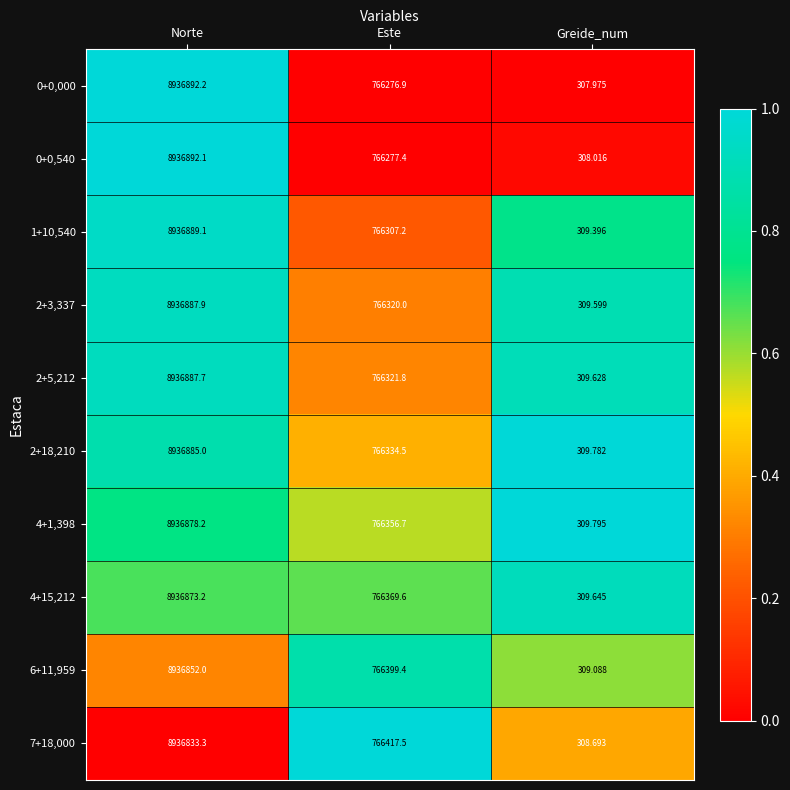

At which category does the chart reach its peak across all series?

Norte